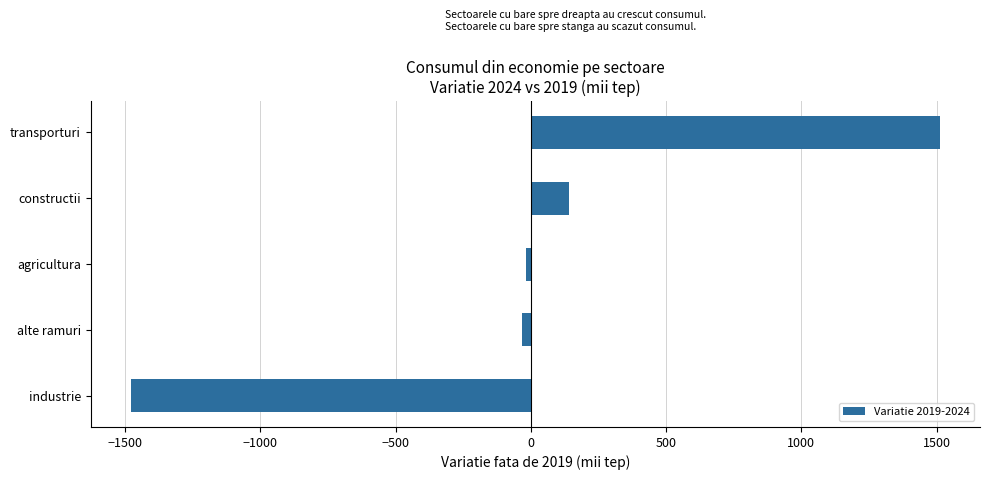

What is the difference between the maximum and minimum values?

2988.8